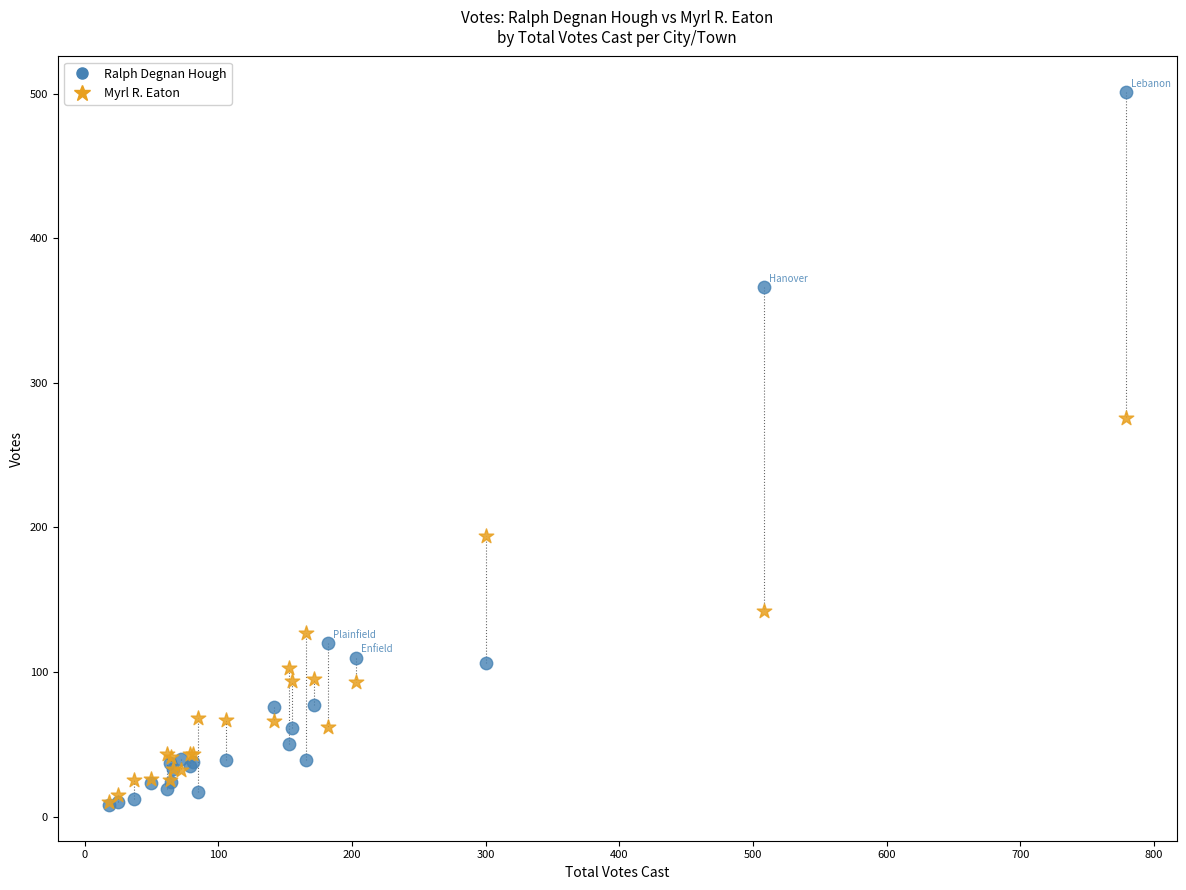

Across all series, what Y value is closest to 254?

276